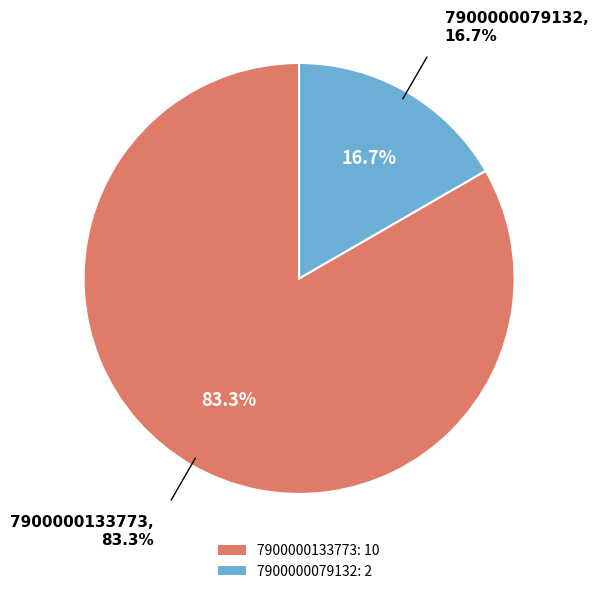

To the nearest percent, what is the difference between the 7900000079132 and 7900000133773 slice percentages?

67%